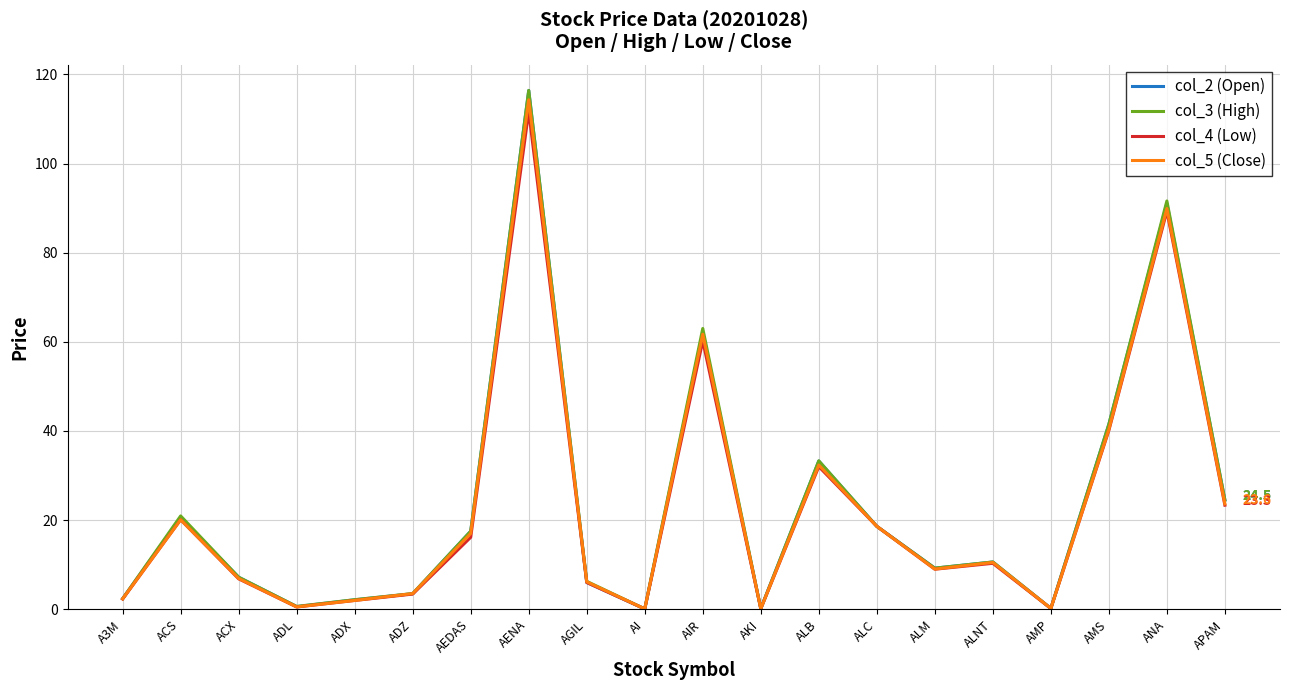

Is it true that col_3 (High) equals 6.2 at AGIL?

True